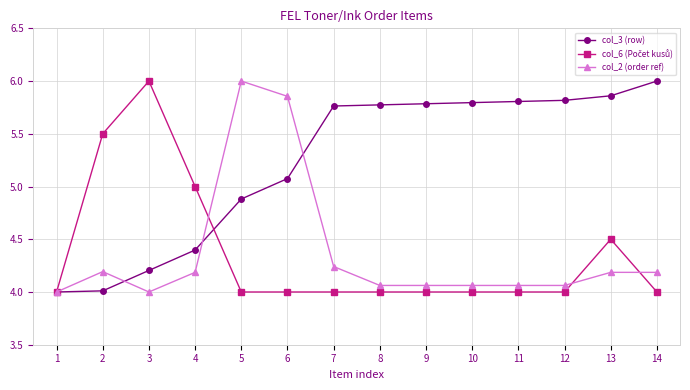

What is the maximum value shown in the chart?

6.0